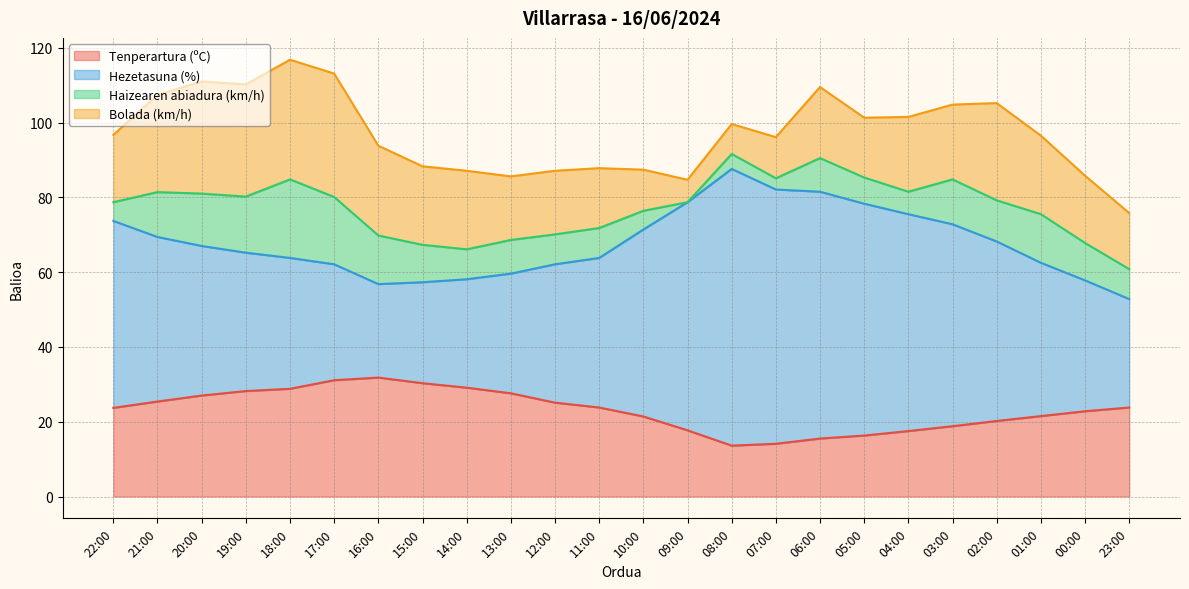

Rank the series at 11:00 from lowest to highest value.

Haizearen abiadura (km/h), Bolada (km/h), Tenperartura (ºC), Hezetasuna (%)